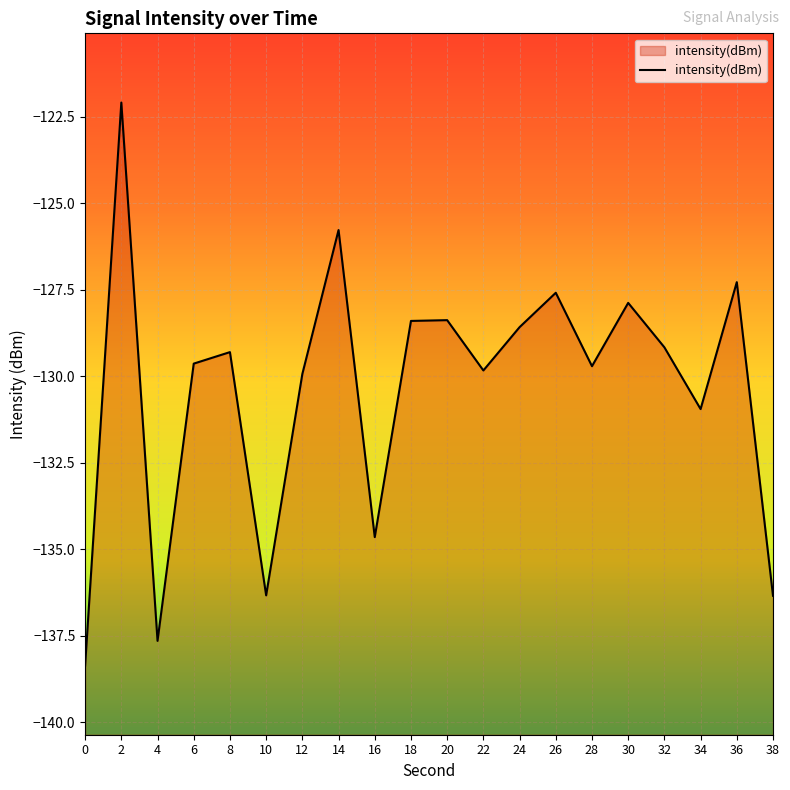

What is the difference between the second highest and second lowest values?

11.9